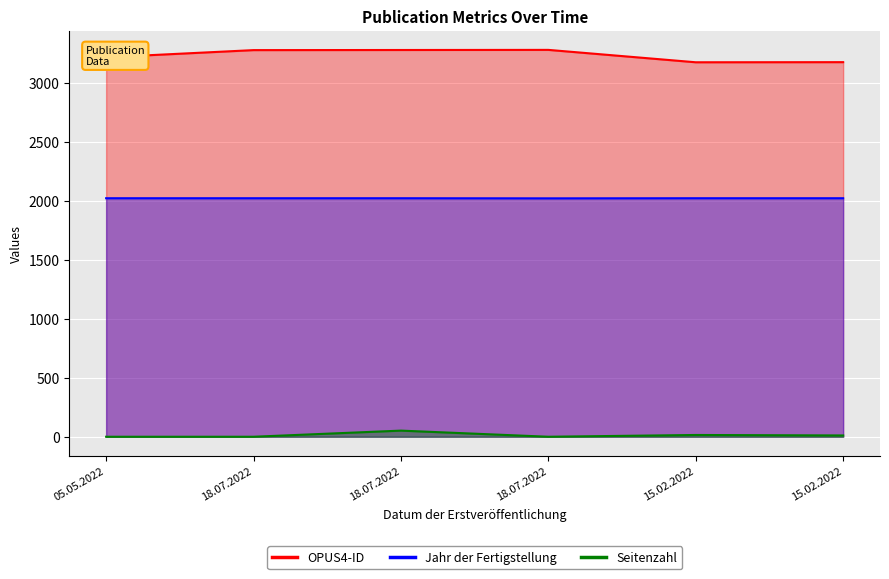

At which label does Jahr der Fertigstellung reach its minimum?

18.07.2022